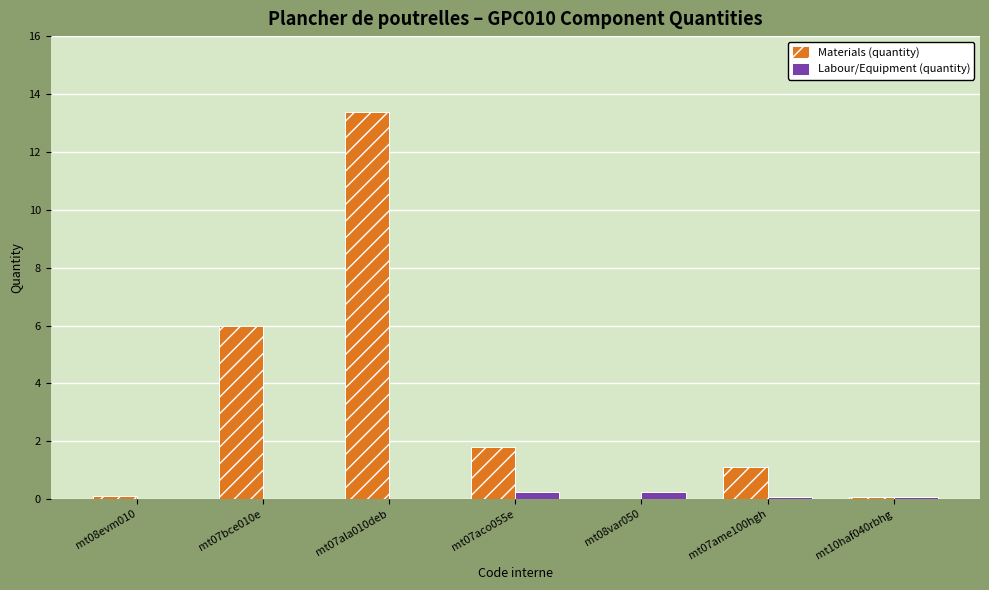

What value does the Labour/Equipment (quantity) series have at mt07ame100hgh?

0.1